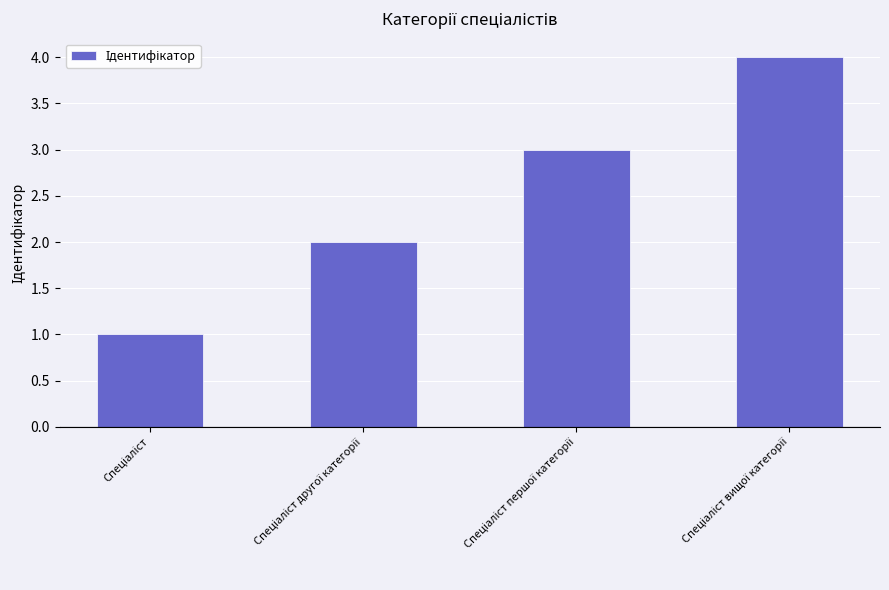

What is the maximum value shown in the chart?

4